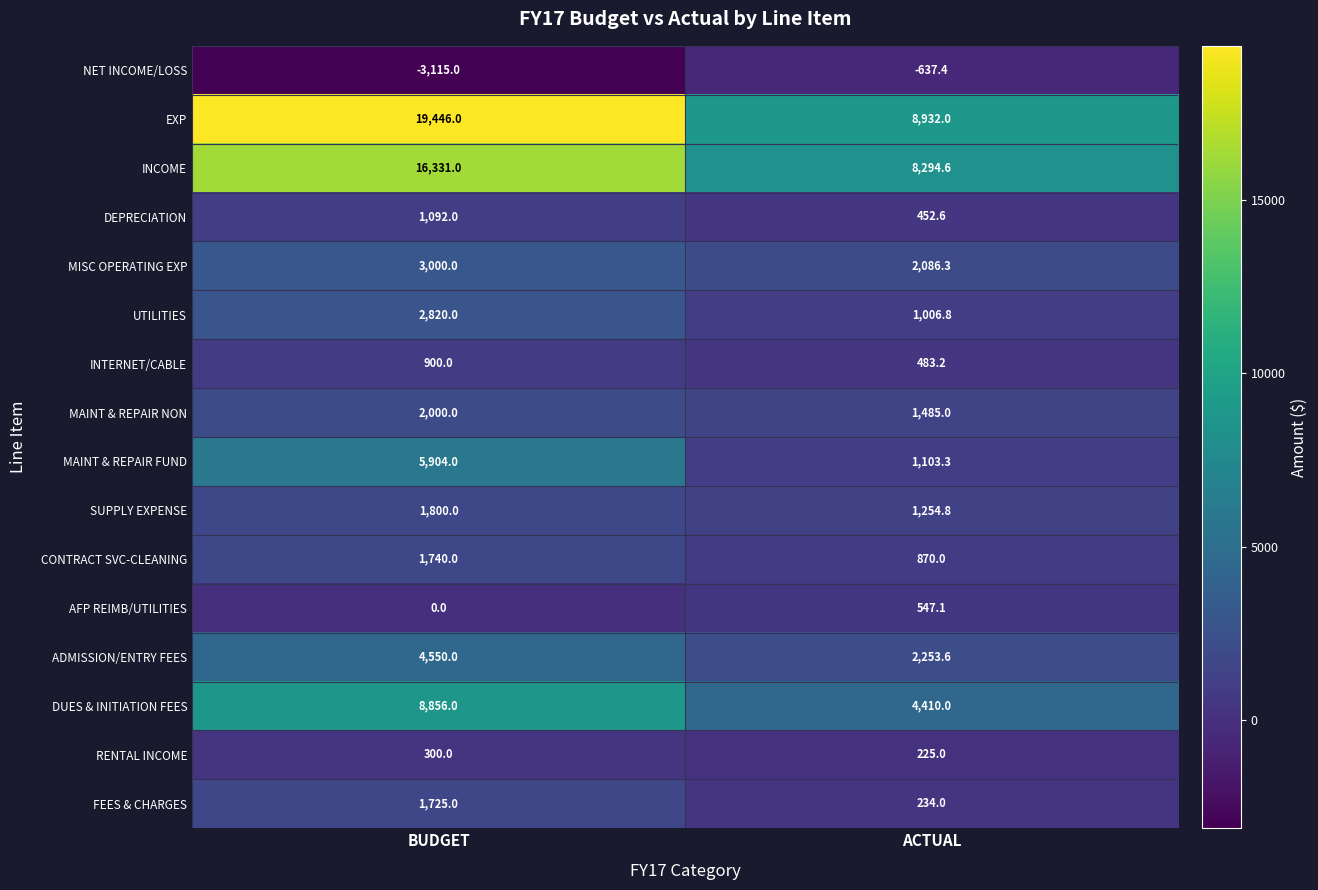

What is the spread (max minus min) of values at ACTUAL?

9569.4